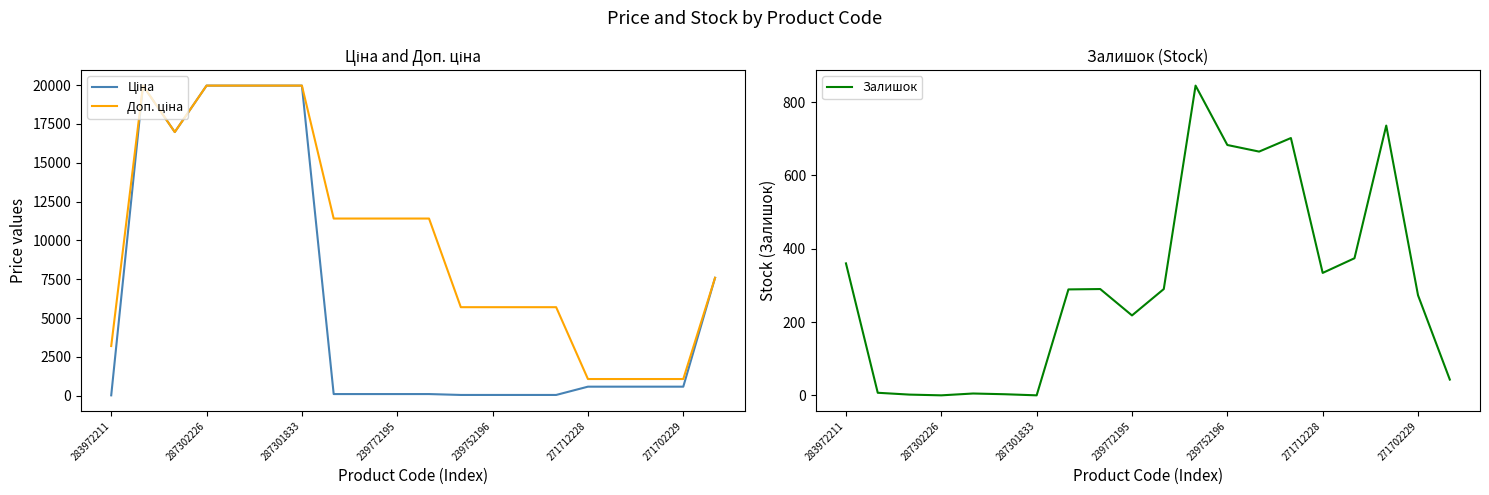

What is the difference between the maximum and minimum values in the Залишок series?

845